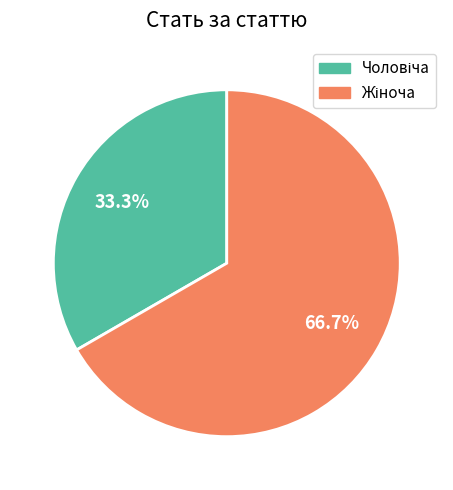

Count the number of slices in the pie.

2